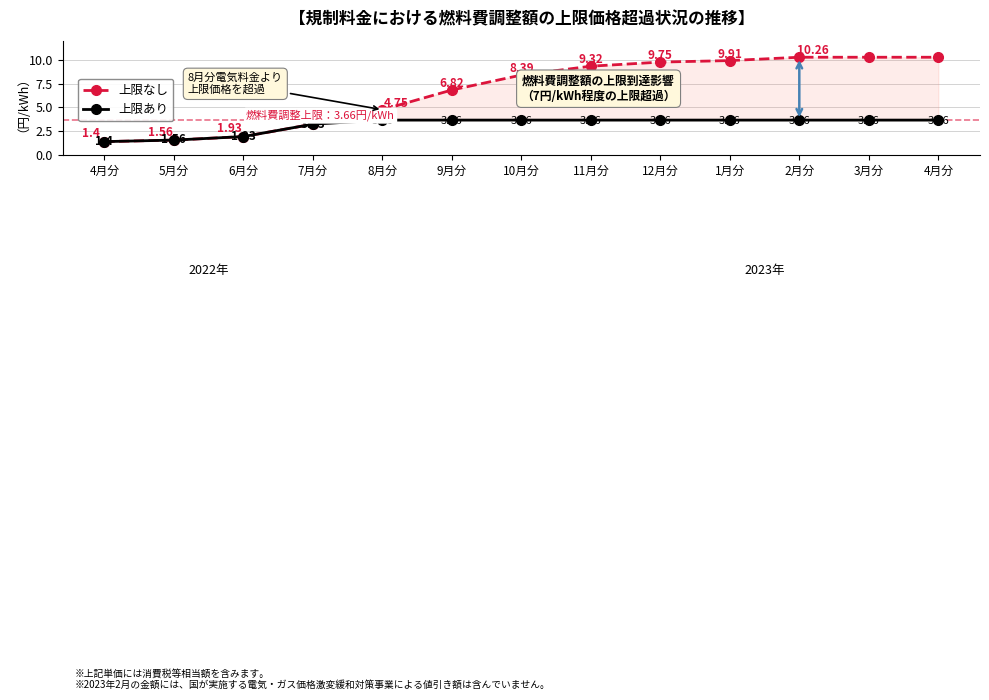

Which has a higher value, 2月分 or 5月分?

2月分